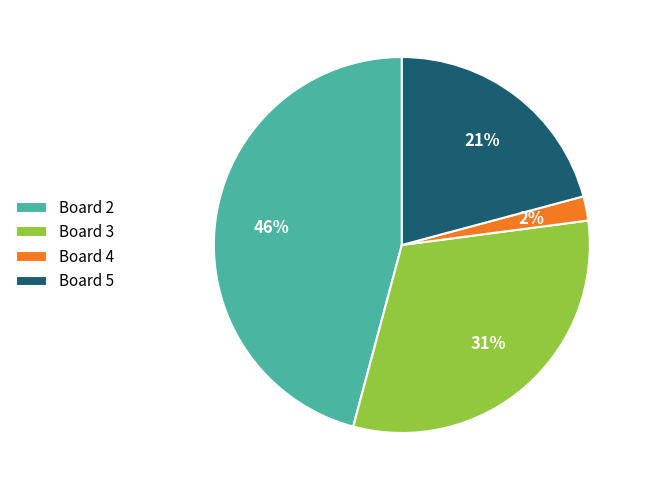

Combined, do Board 5 and Board 2 account for over 50%?

Yes